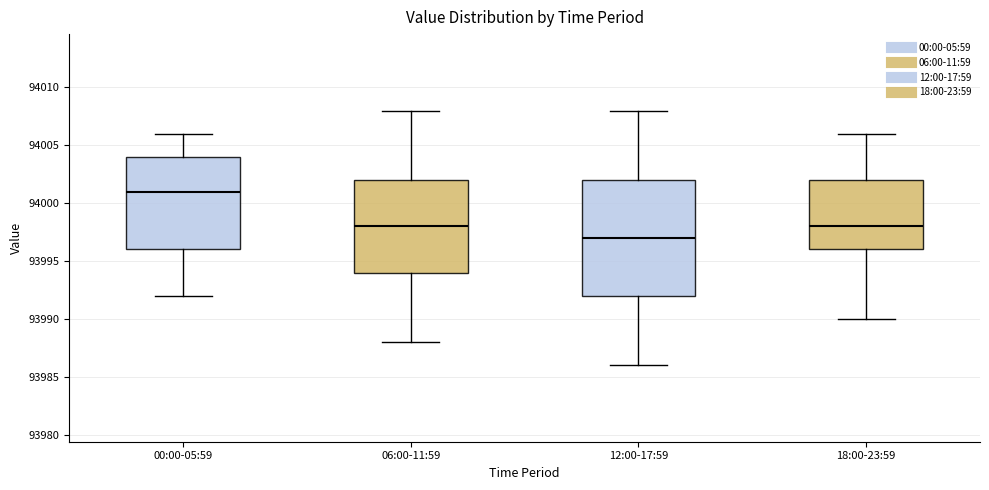

Reading left to right, read every box against the y-axis: the position of its median line, the range the box covers, and the ends of its whiskers. The values are not printed on the chart, so give them approximately, as read against the axis.

00:00-05:59: median 94001, box 93996 to 94004, whiskers 93992 to 94006
06:00-11:59: median 93998, box 93994 to 94002, whiskers 93988 to 94008
12:00-17:59: median 93997, box 93992 to 94002, whiskers 93986 to 94008
18:00-23:59: median 93998, box 93996 to 94002, whiskers 93990 to 94006